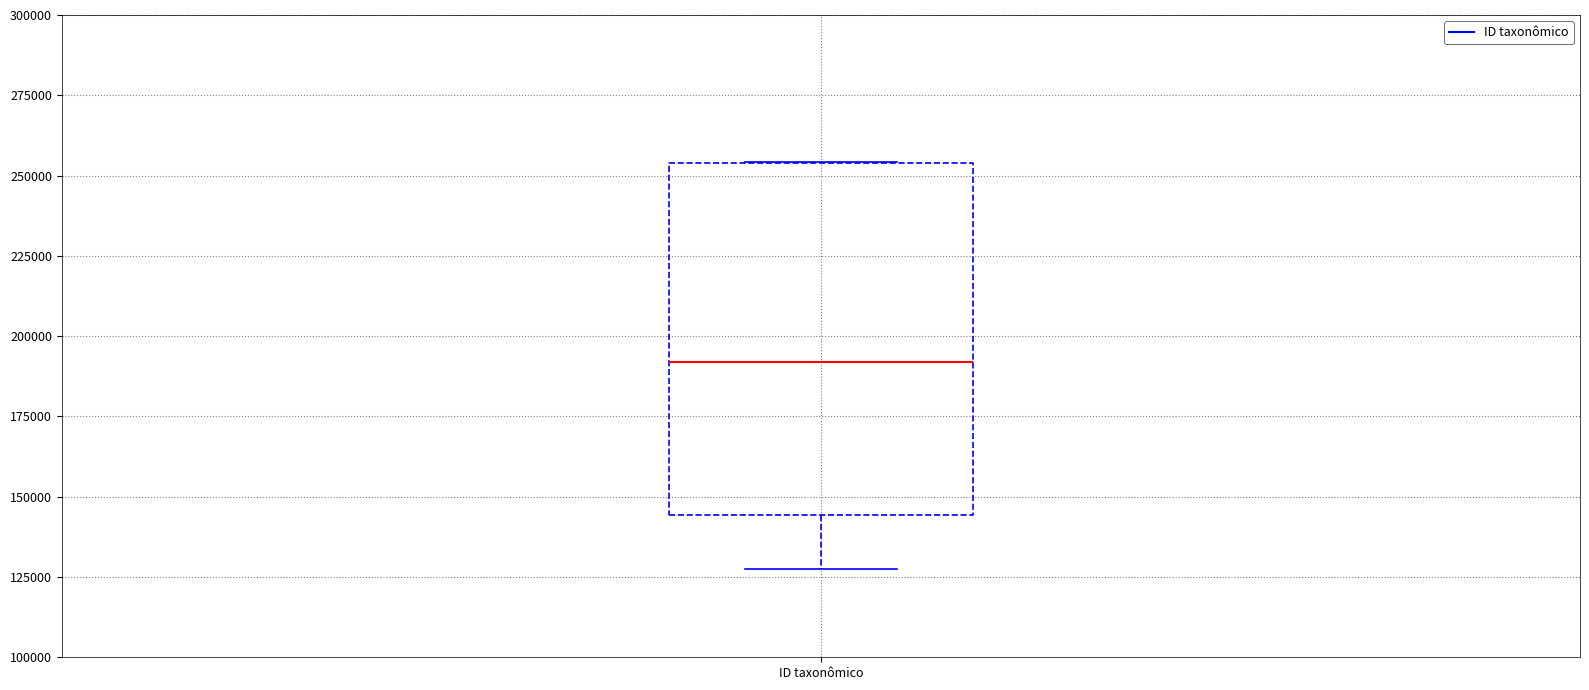

Where is the upper edge of the box for ID taxonômico on the y-axis? The values are not printed on the chart, so give them approximately, as read against the axis.

255000